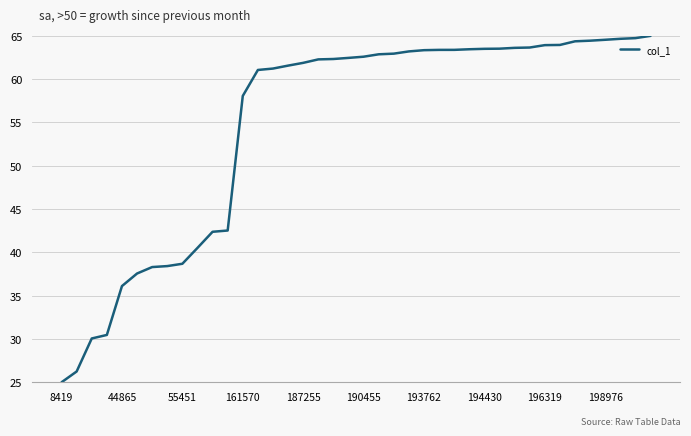

What is the greatest value displayed?

65.0